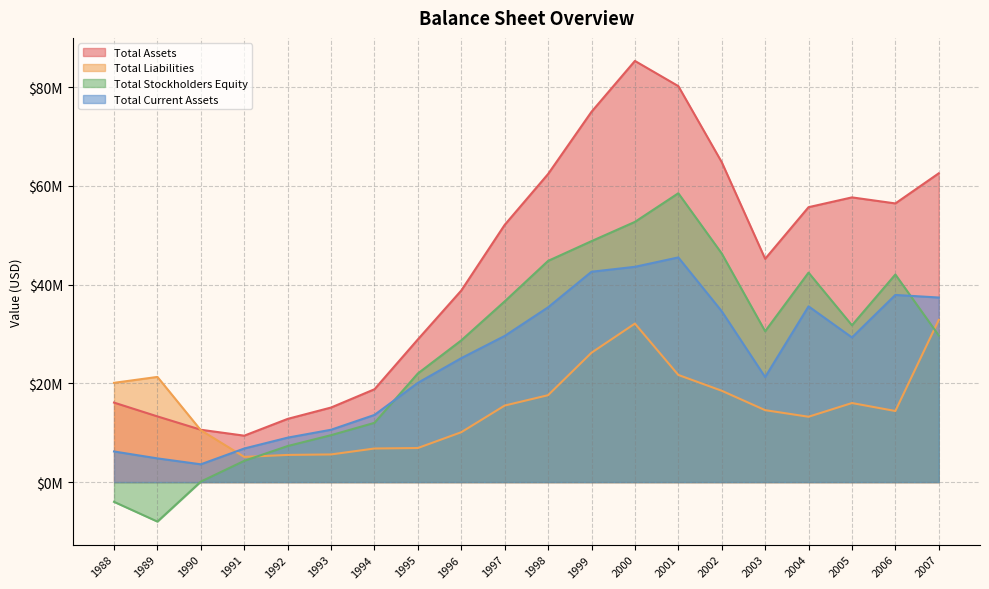

Which has a higher value, 1991 or 2007?

2007